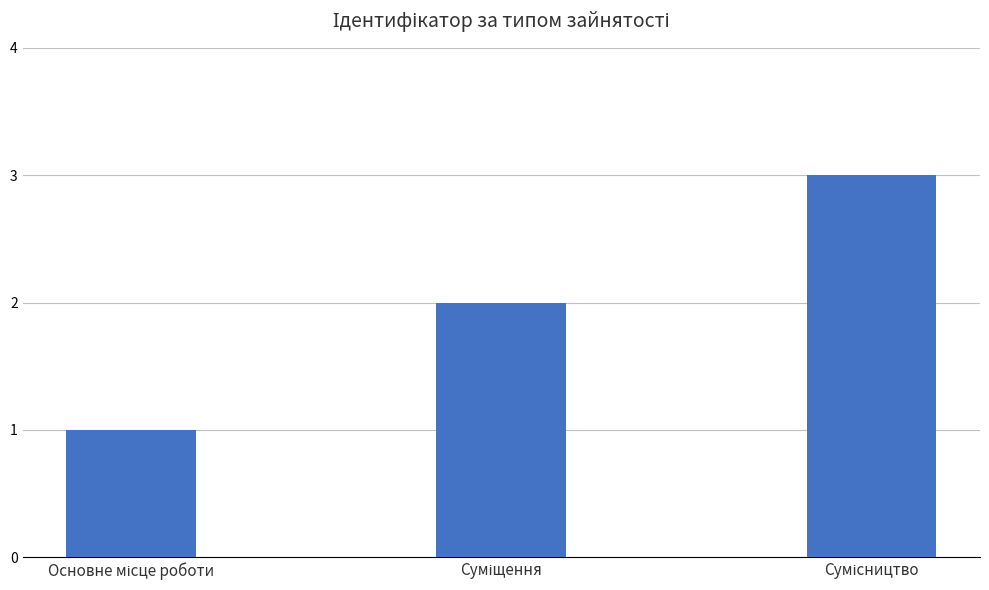

How many distinct data groups are displayed?

1